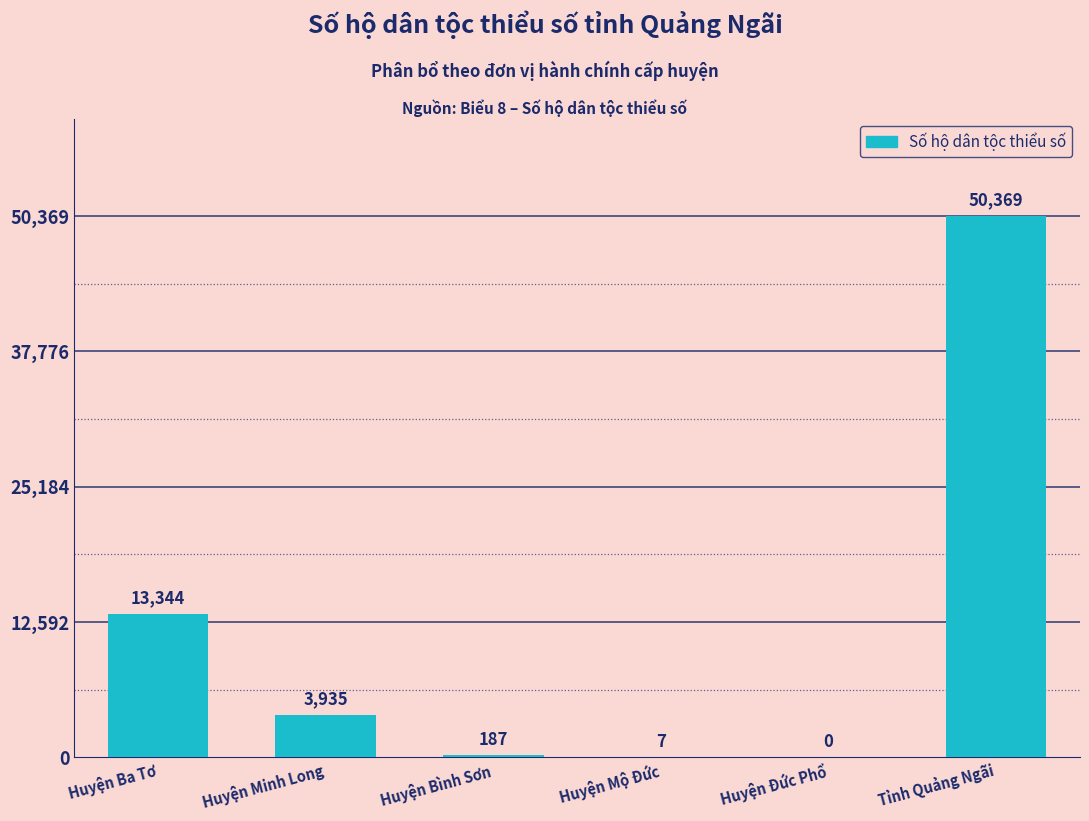

At which category does the chart reach its peak across all series?

Tỉnh Quảng Ngãi